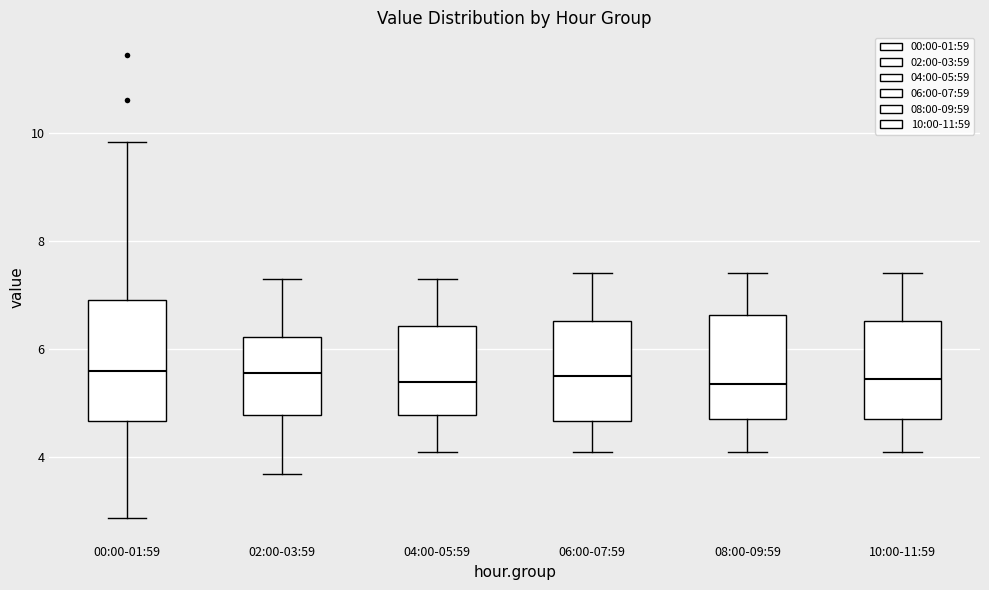

Where is the upper edge of the box for 02:00-03:59 on the y-axis? The values are not printed on the chart, so give them approximately, as read against the axis.

6.2